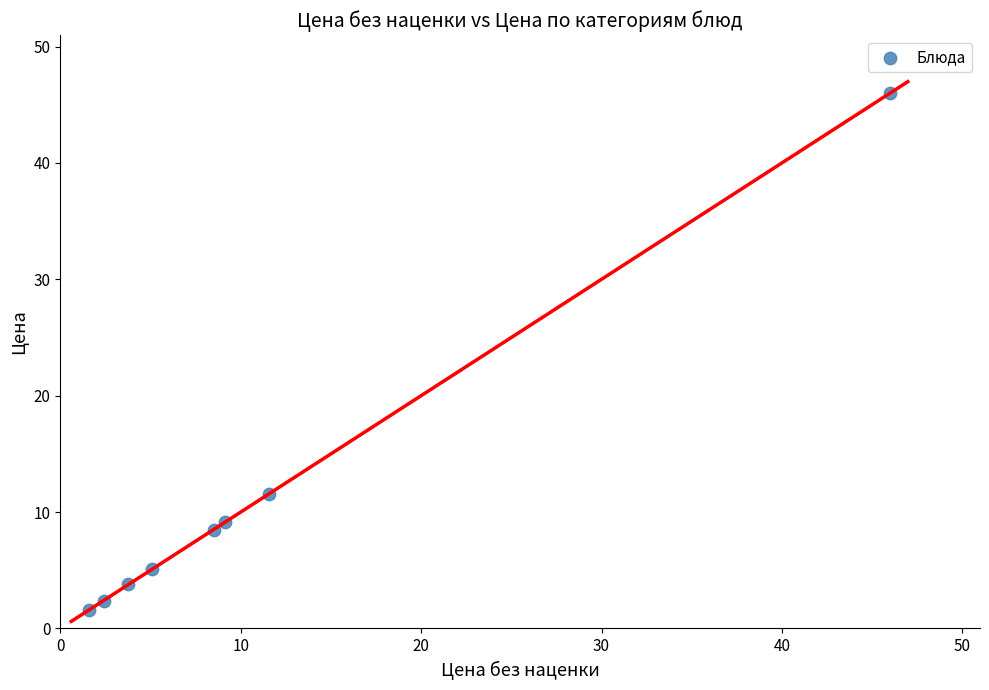

What is the range of Y values (max minus min)?

44.4